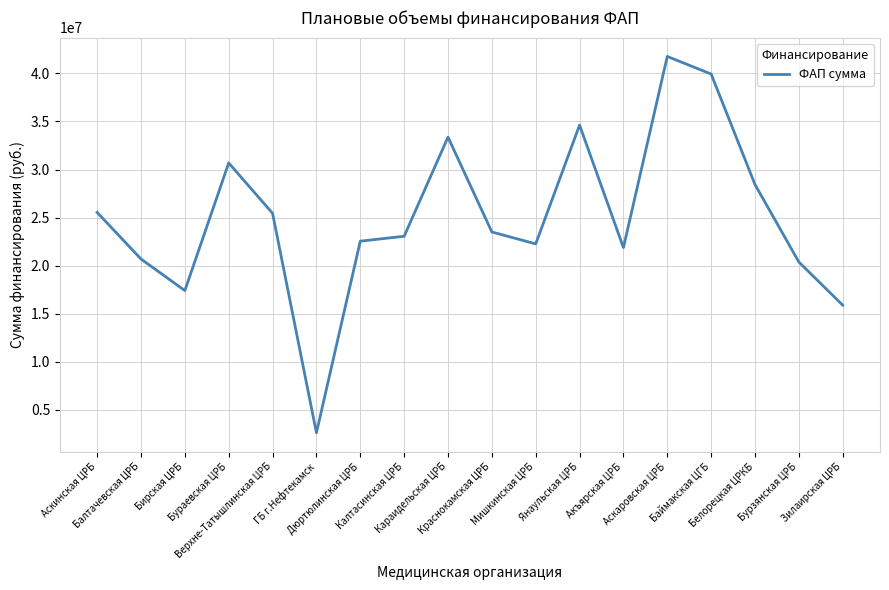

True or false: the data shows 52004595 at Баймакская ЦГБ.

False